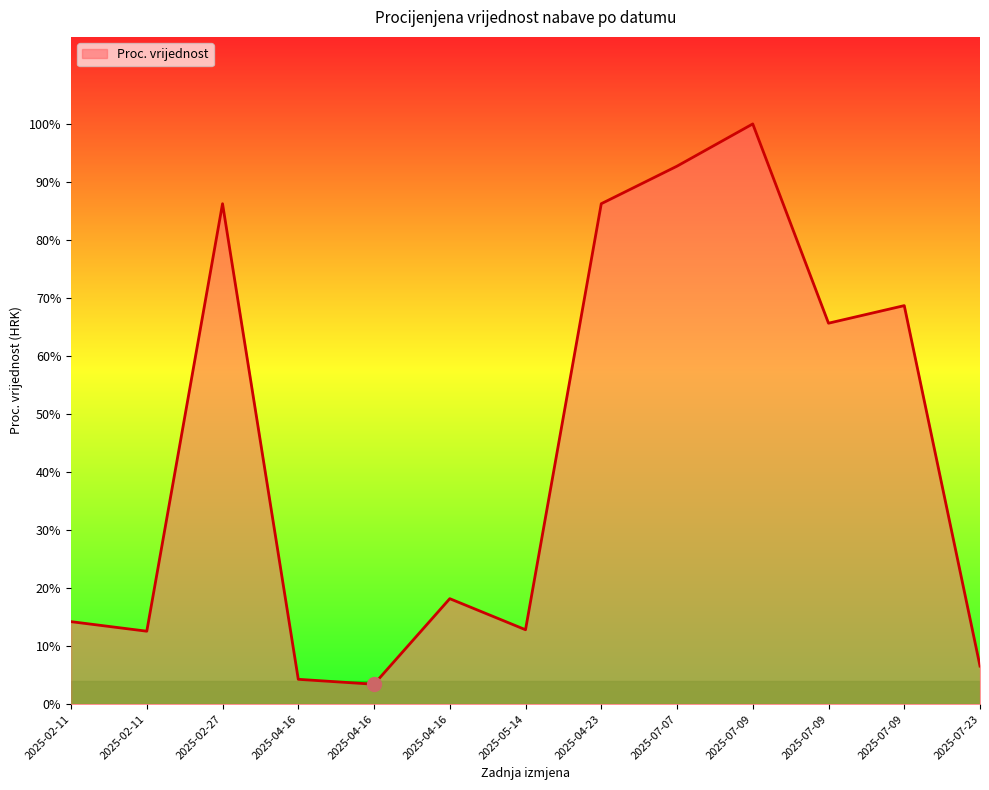

Does the chart have visible grid lines?

No